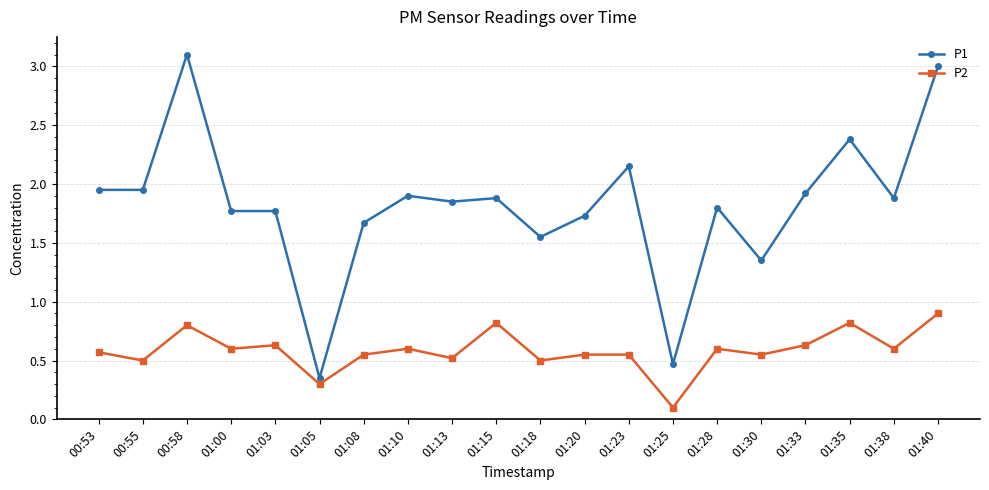

What is the label of the 2nd point from the right?

01:38